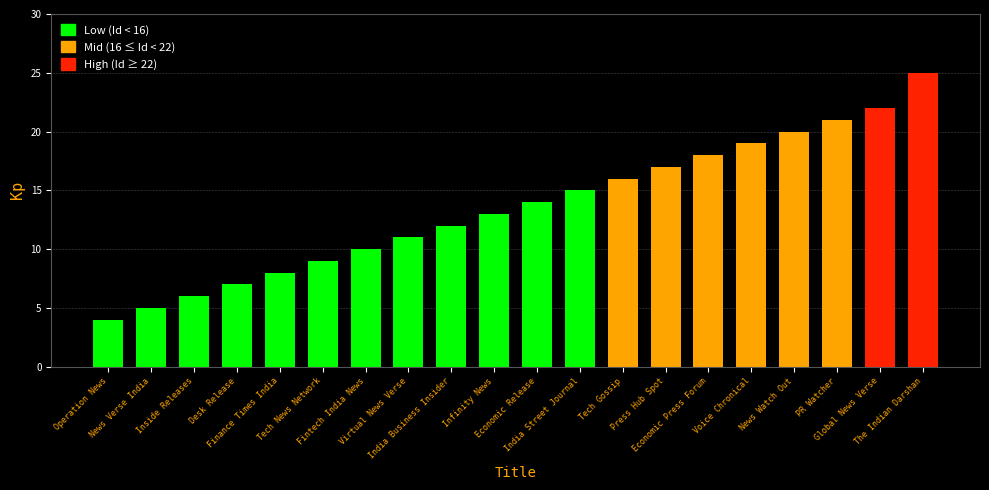

Which category has the highest value across all series?

The Indian Darshan